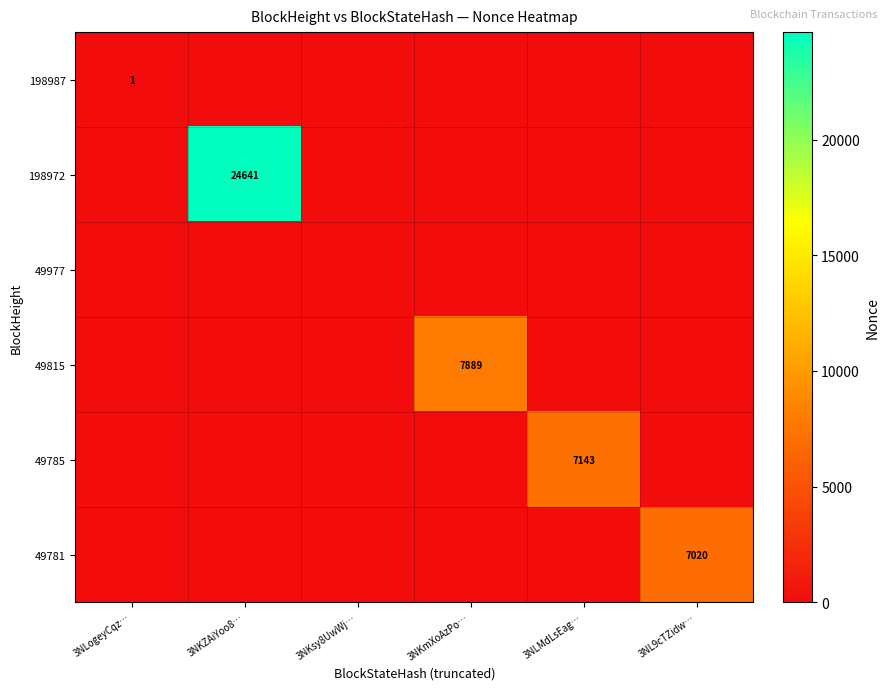

The 198987 series shows 1 at 3NLogeyCqz…. True or false?

True